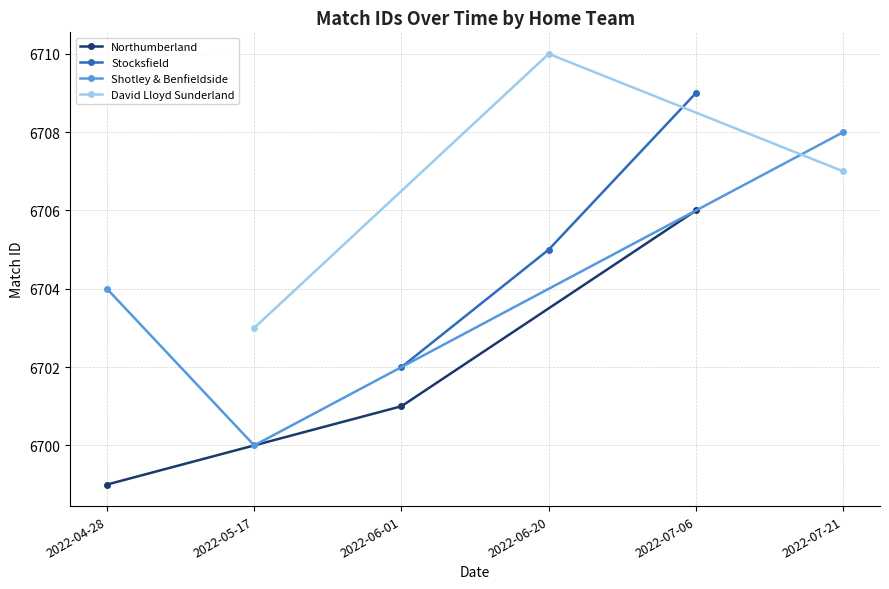

True or false: Stocksfield has a value of 6709 at 2022-07-06.

True